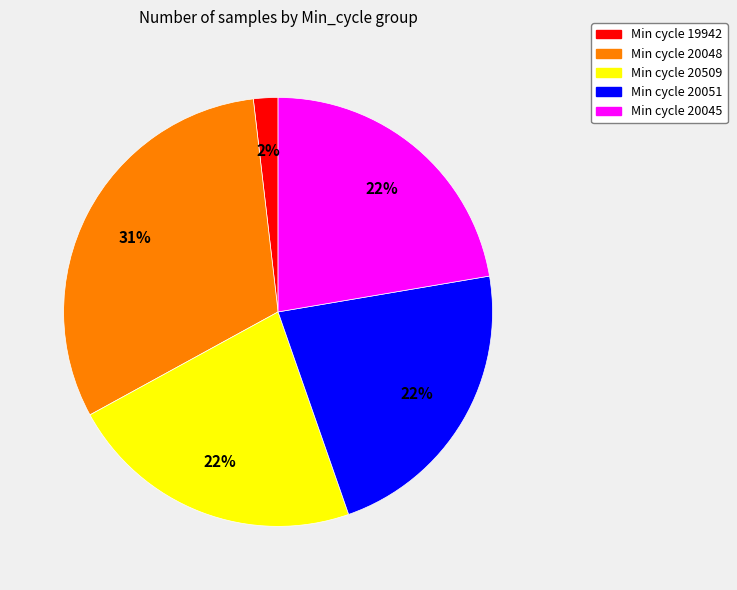

Is the sum of Min cycle 20509 and Min cycle 19942 greater than half?

No